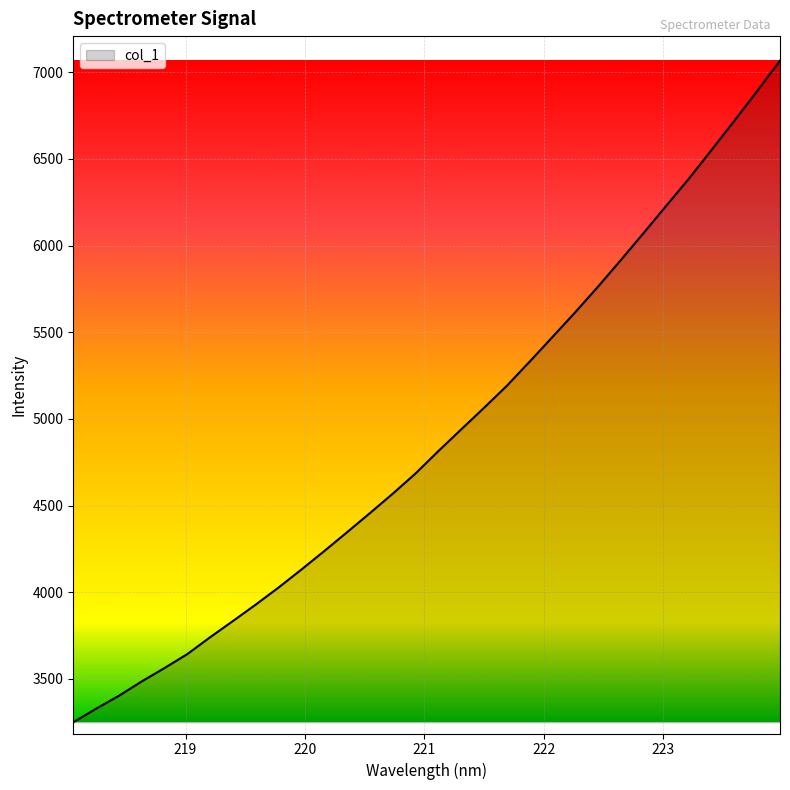

Reading left to right, transcribe all the data shown in this chart.

3250.2	3328.2	3402.8	3485.8	3563.0	3643.6	3740.9	3834.4	3929.2	4027.6	4131.4	4237.6	4346.4	4456.3	4568.3	4684.9	4813.8	4938.8	5063.0	5189.9	5329.1	5471.0	5613.8	5761.5	5914.4	6070.6	6228.7	6386.1	6552.6	6720.4	6892.3	7066.7